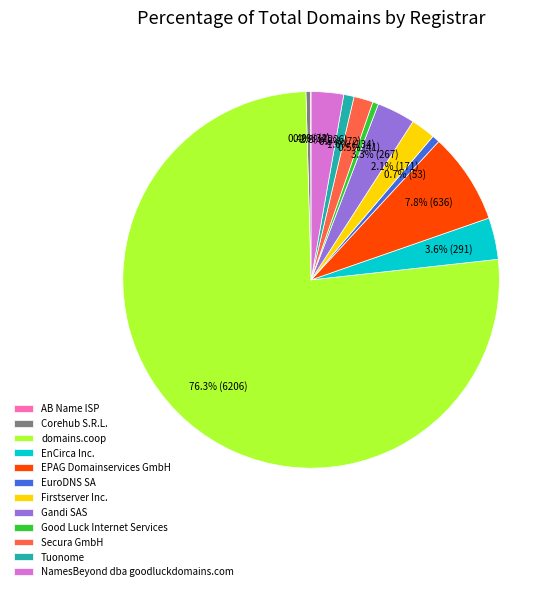

To the nearest percent, what percentage of the pie is Firstserver Inc.?

2%